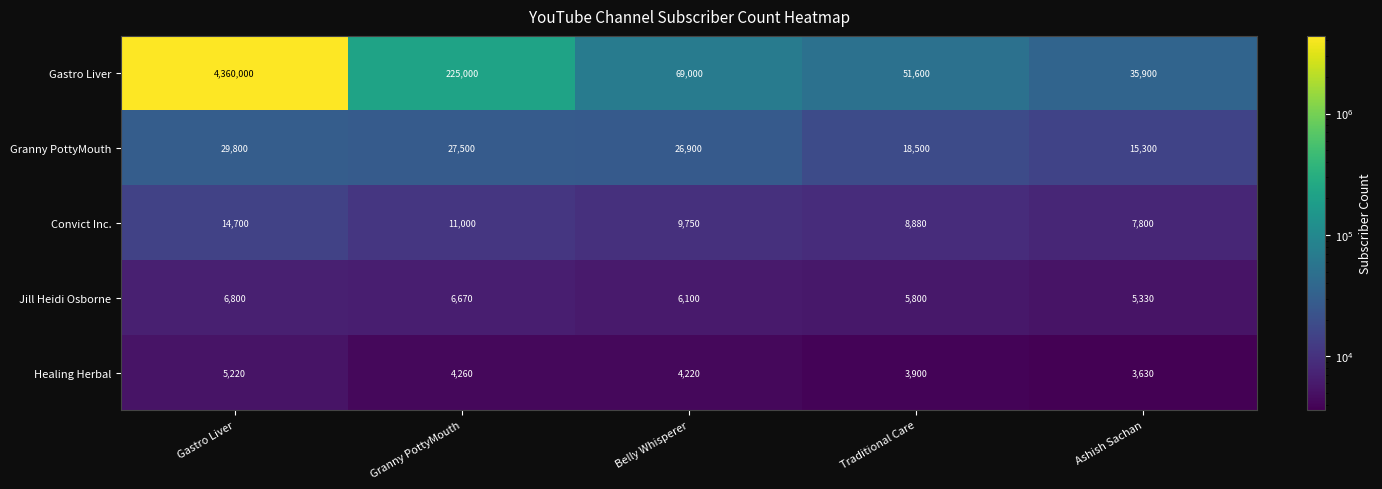

At how many categories does at least one series exceed 2237967?

1